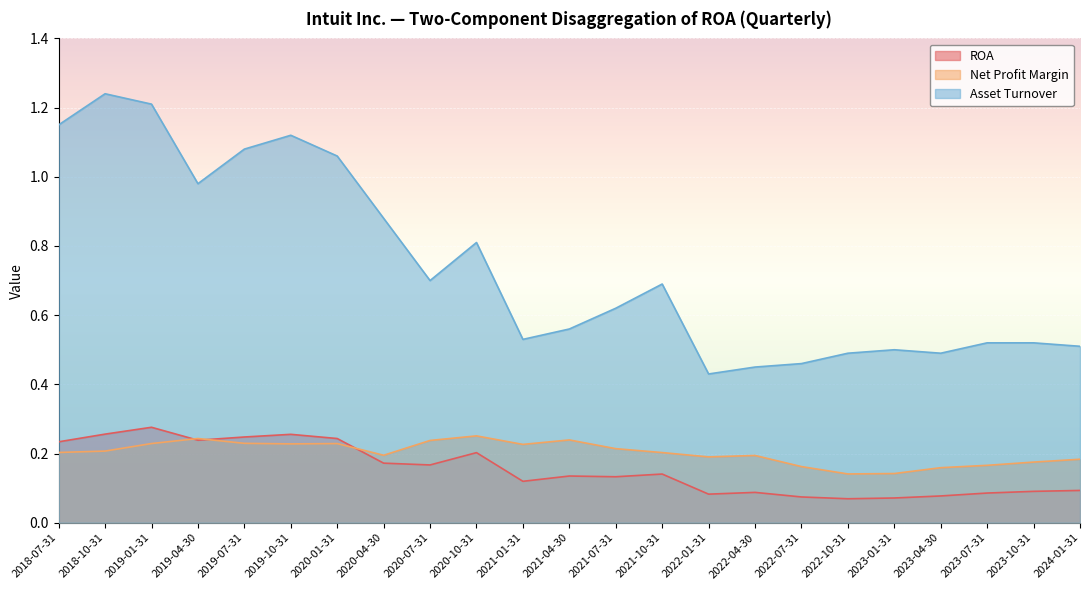

In ROA, how many points are lower than both neighbors (excluding endpoints)?

6